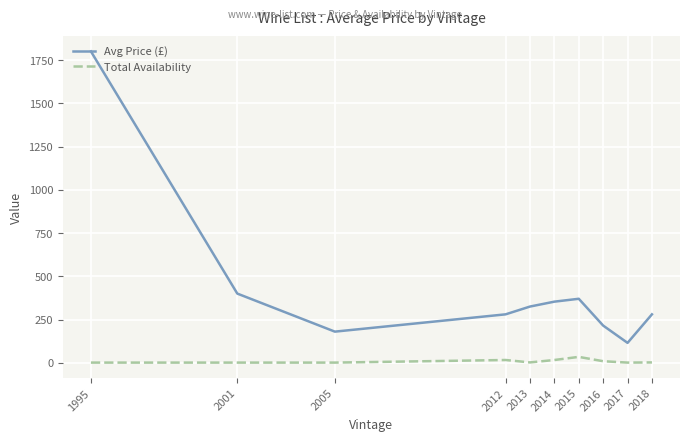

How many lines are shown in the chart?

2